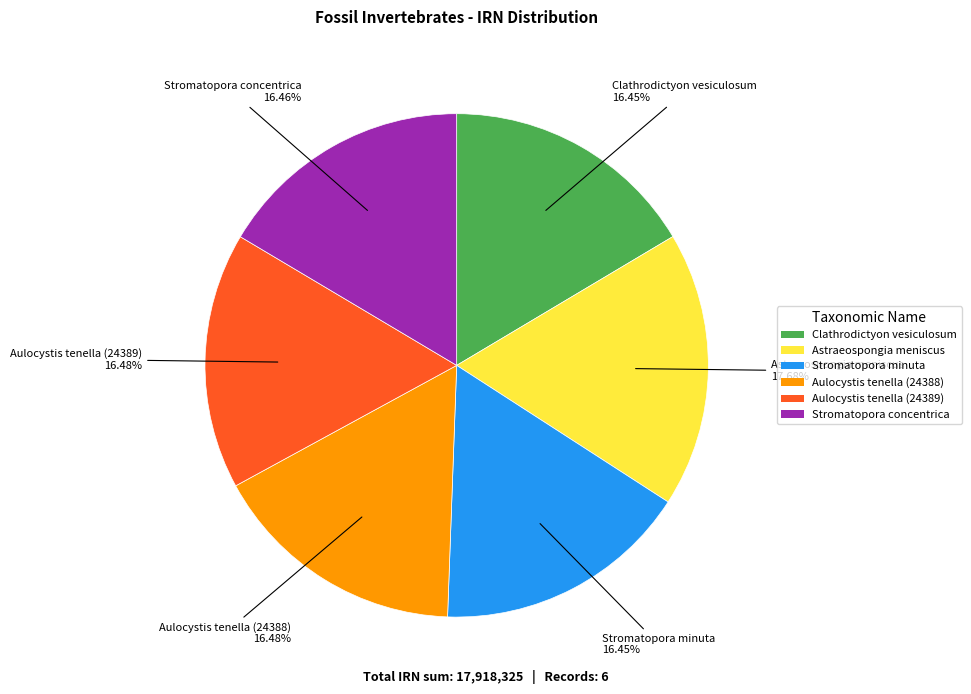

Is Aulocystis tenella (24389) the majority of the pie?

No